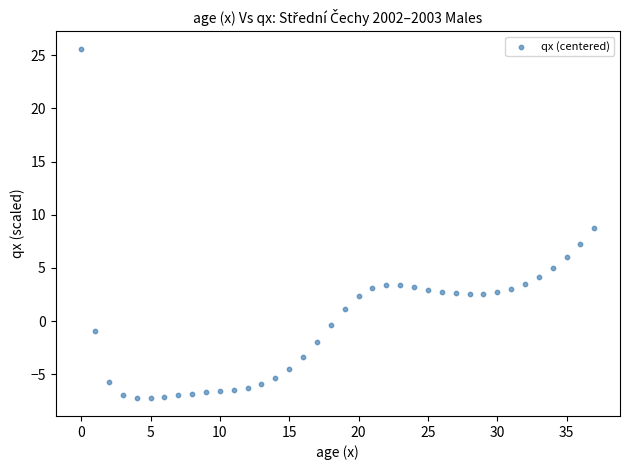

What is the range of Y values (max minus min)?

32.9